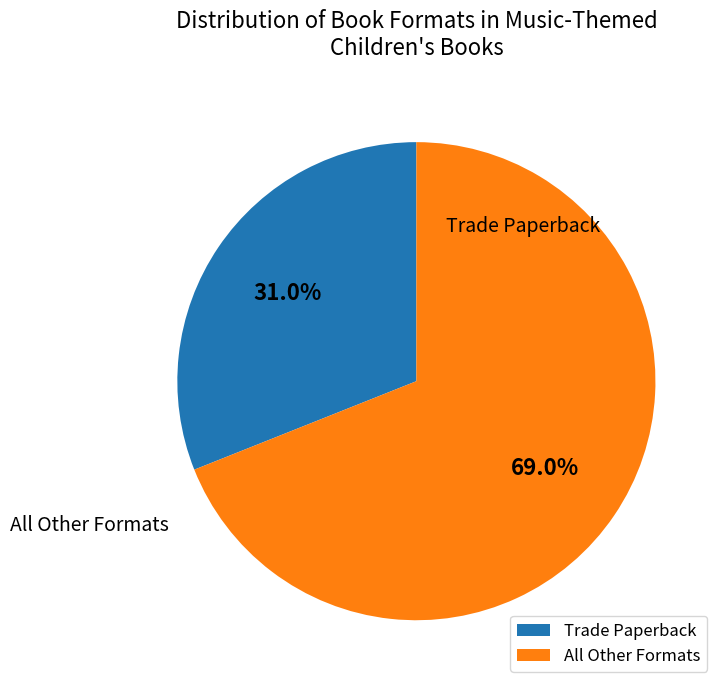

Count the number of slices in the pie.

2